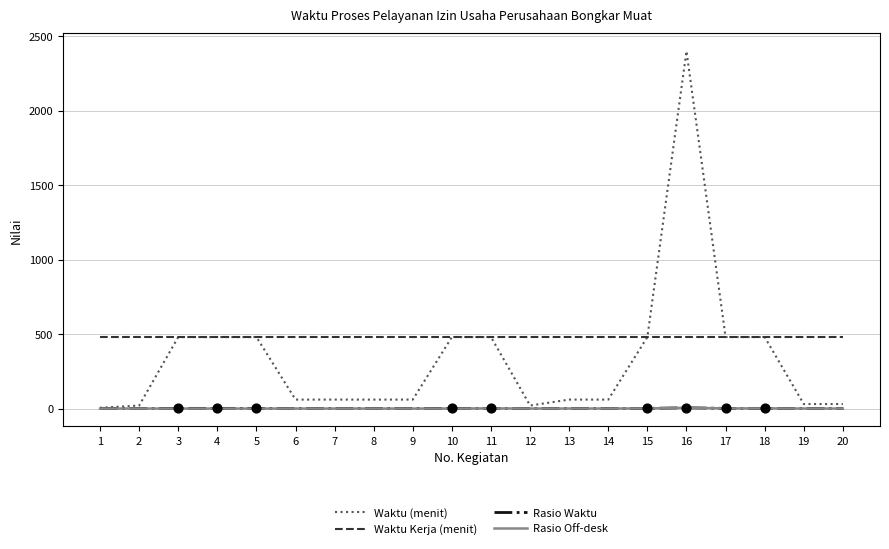

At how many categories does at least one series exceed 1314?

1